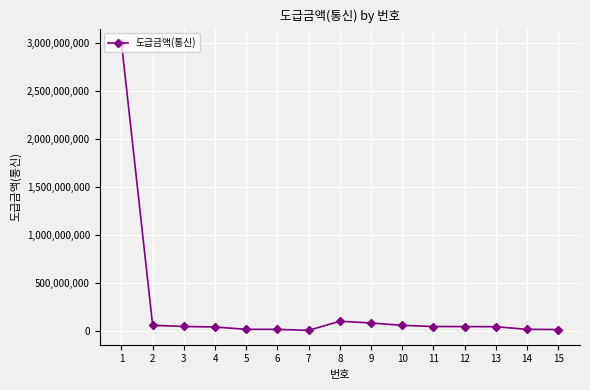

What is the maximum value shown in the chart?

3000000000